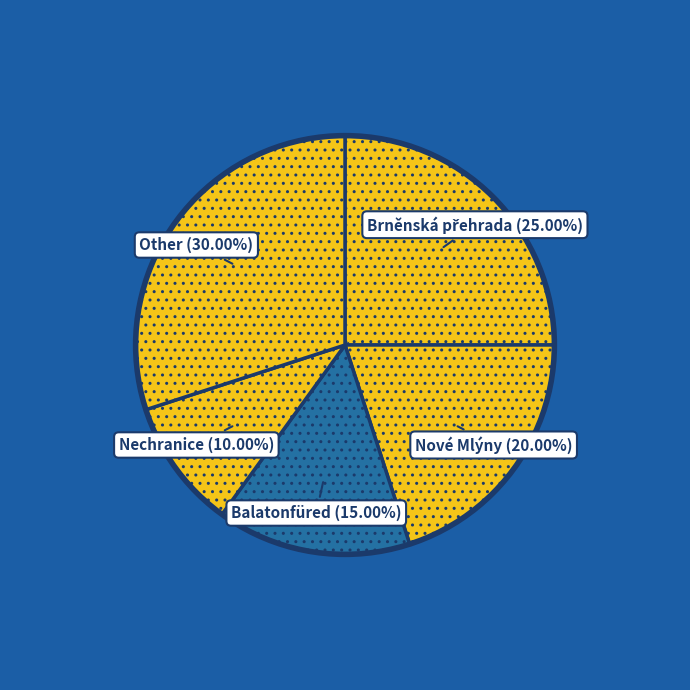

Which category has the smallest portion of the pie?

Nechranice